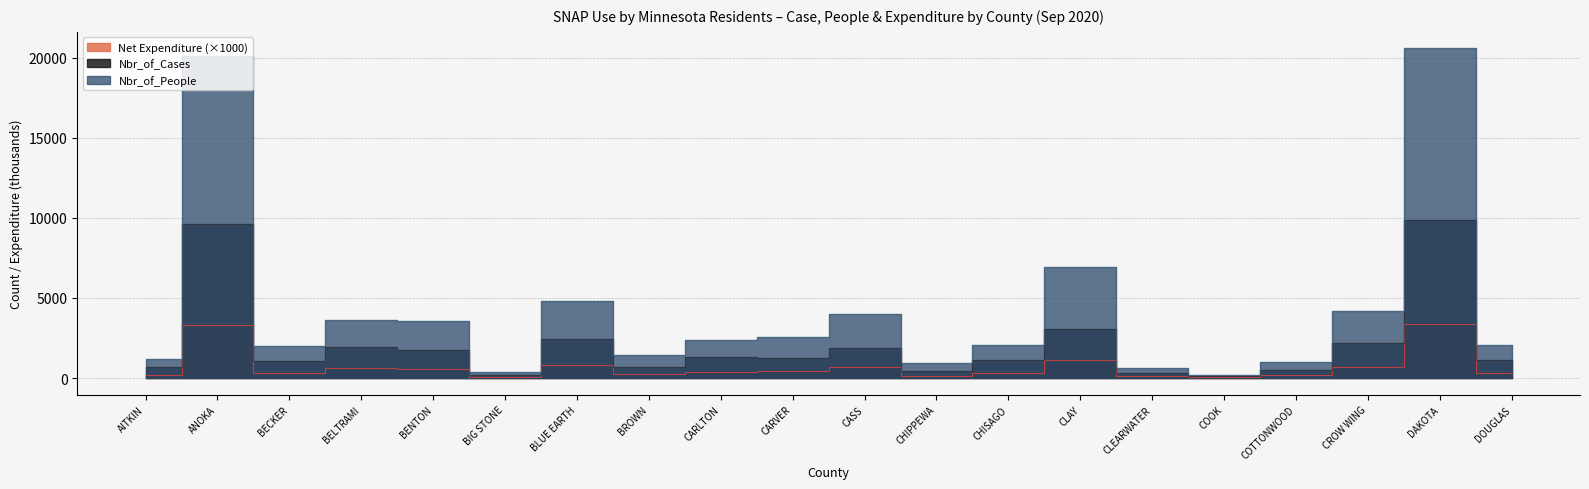

What is the greatest value displayed?

20581